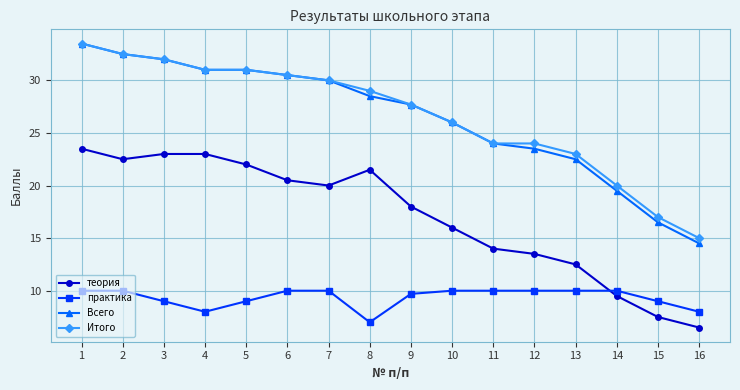

The практика series shows 10.0 at 11. True or false?

True